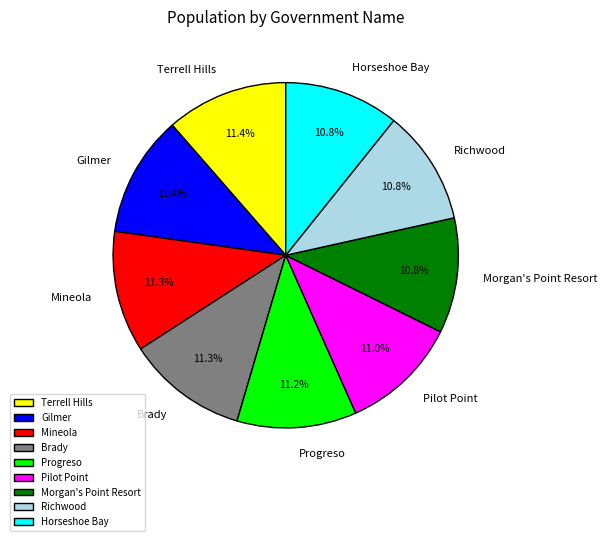

How many slices are in this pie chart?

9